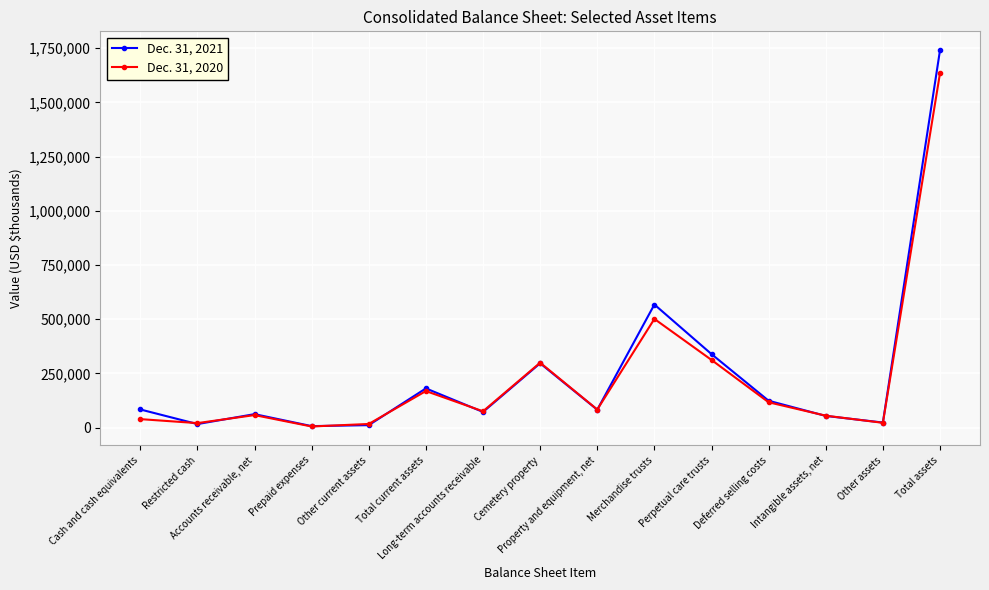

At which label does Dec. 31, 2021 first exceed 82610?

Cash and cash equivalents